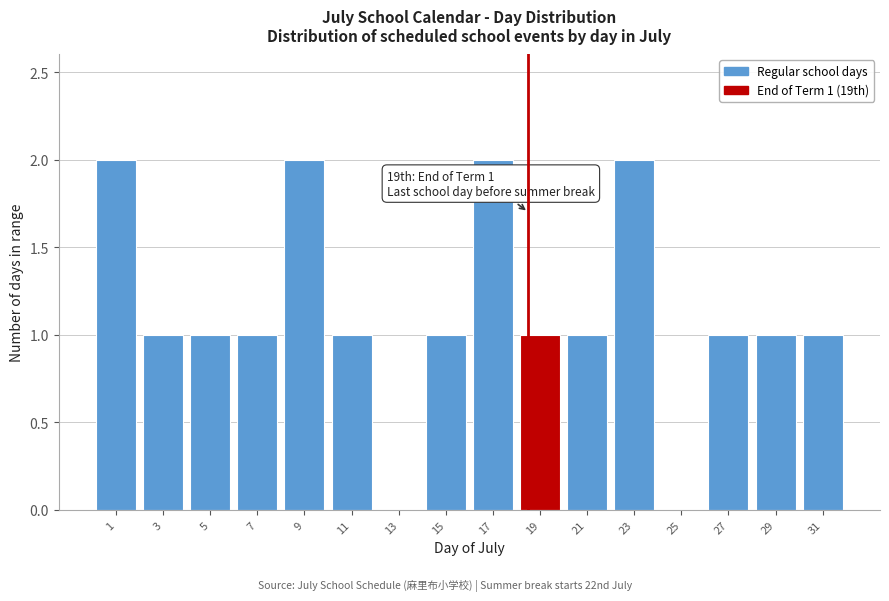

Reading right to left, list all the values displayed in this chart.

31=1	29=1	27=1	25=0	23=2	21=1	19=1	17=2	15=1	13=0	11=1	9=2	7=1	5=1	3=1	1=2